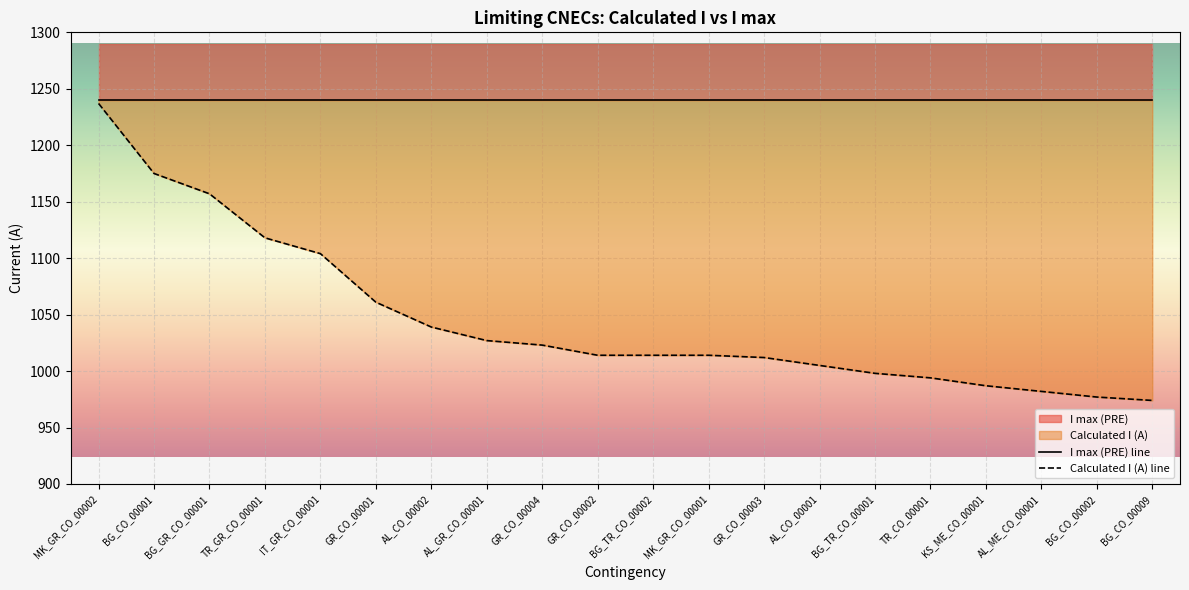

What is the smallest value displayed?

974